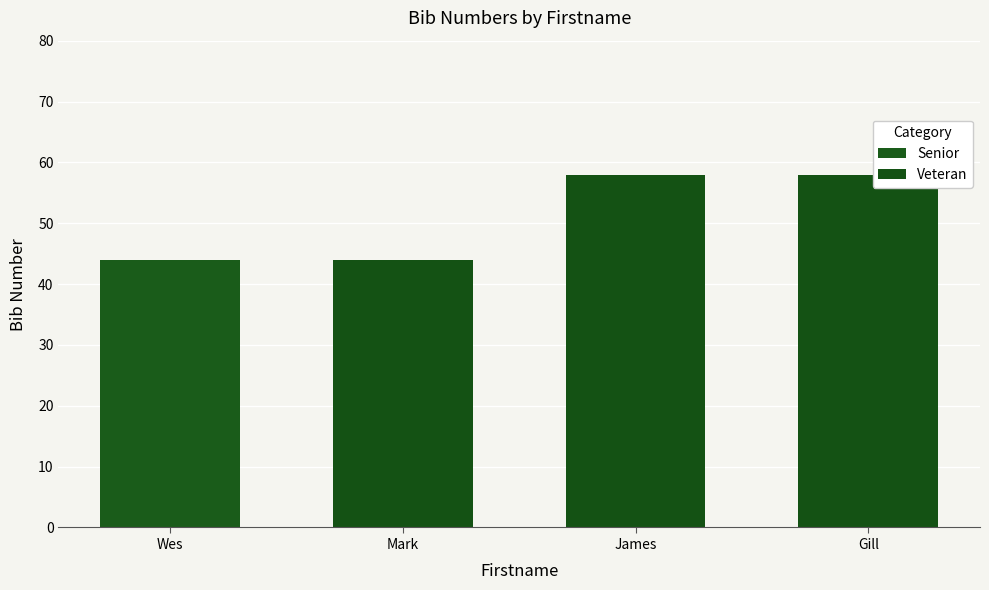

The chart shows a value of 58 at Gill. True or false?

True